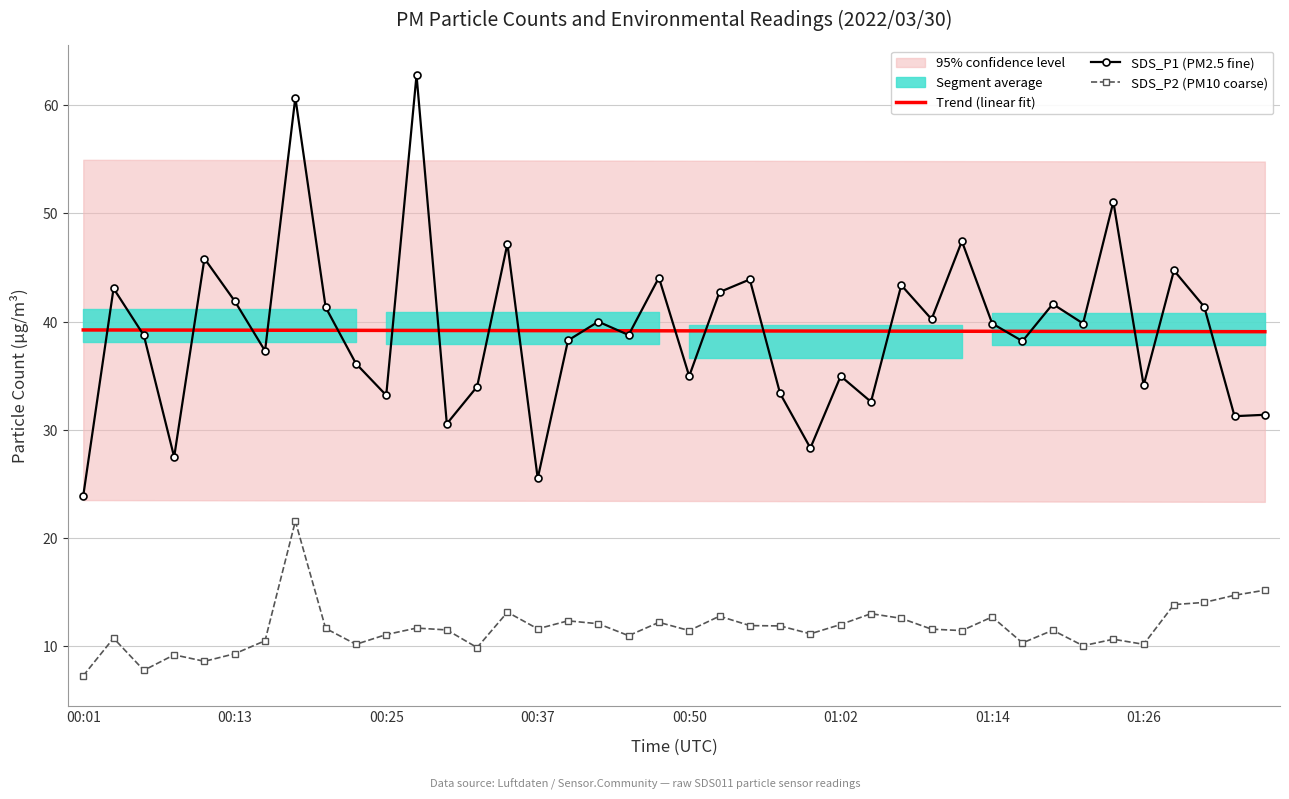

True or false: Trend (linear fit) and SDS_P2 (PM10 coarse) cross at least once.

False